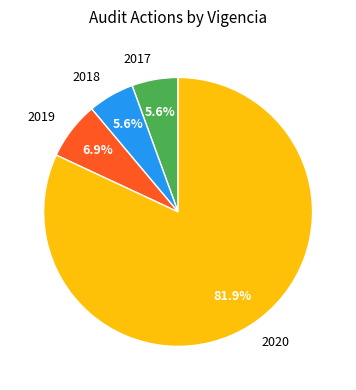

To the nearest percent, what is the average slice percentage?

25%